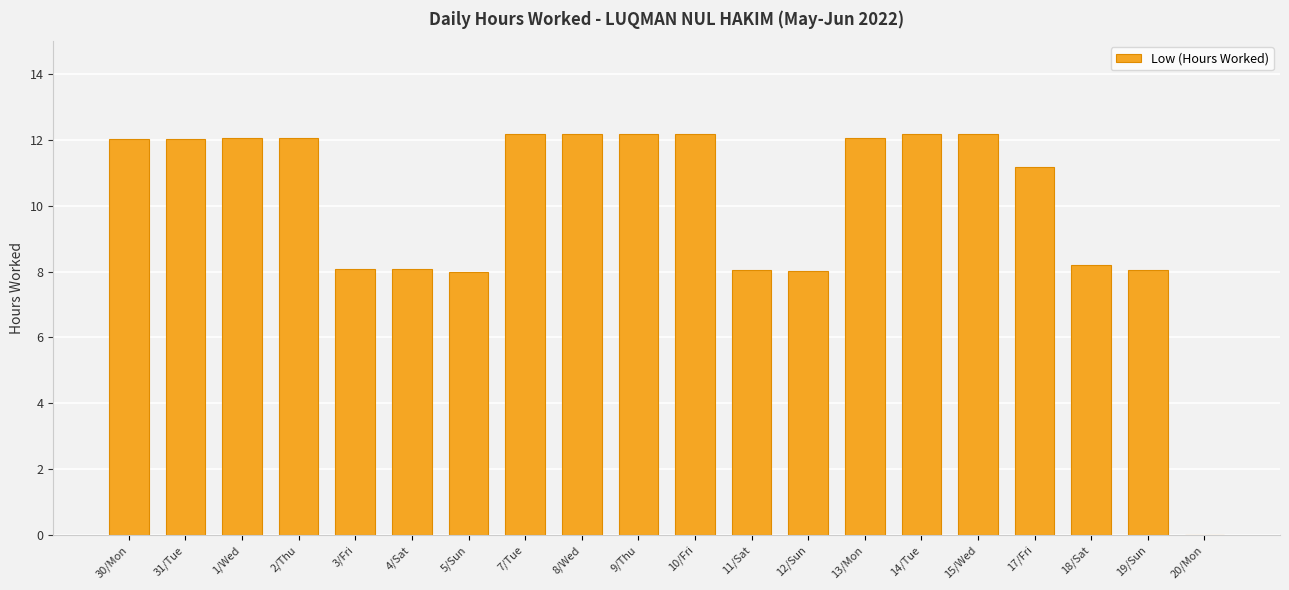

True or false: the data shows 21.0 at 14/Tue.

False